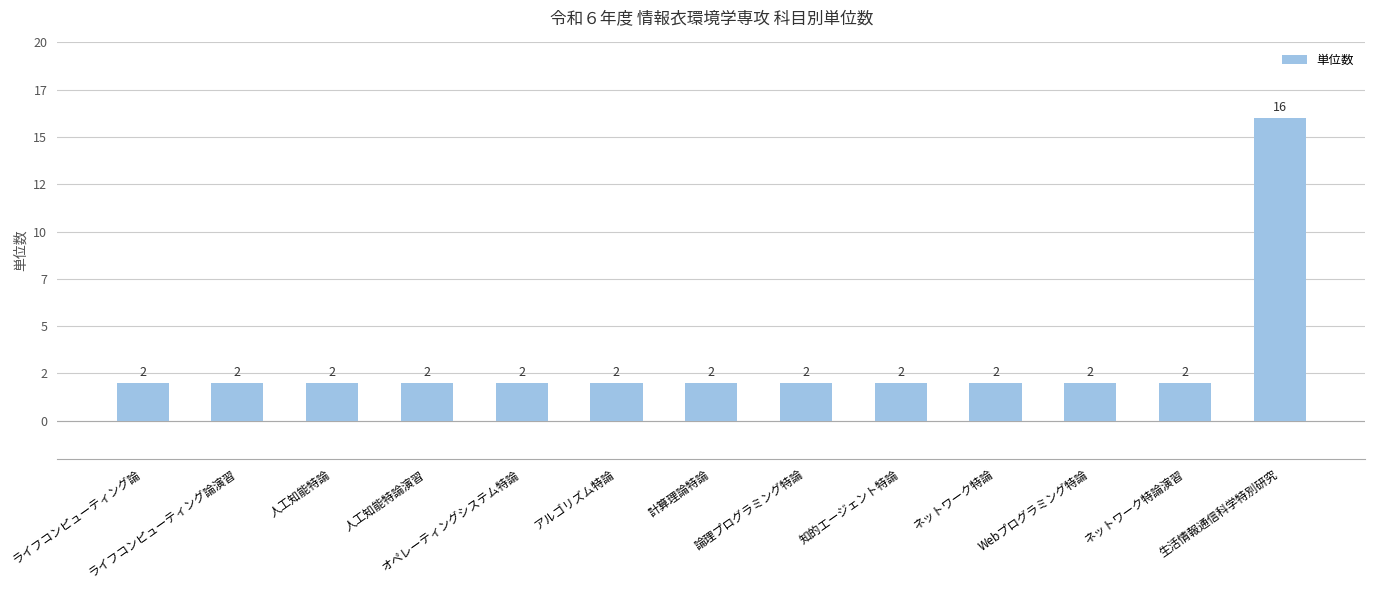

What is the approximate value at オペレーティングシステム特論?

2